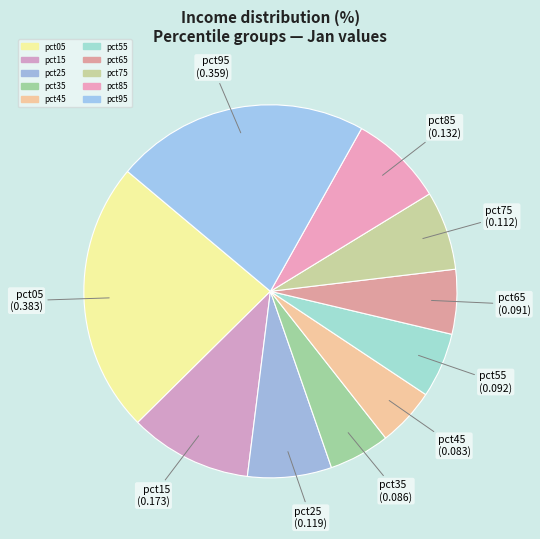

How many slices are in this pie chart?

10